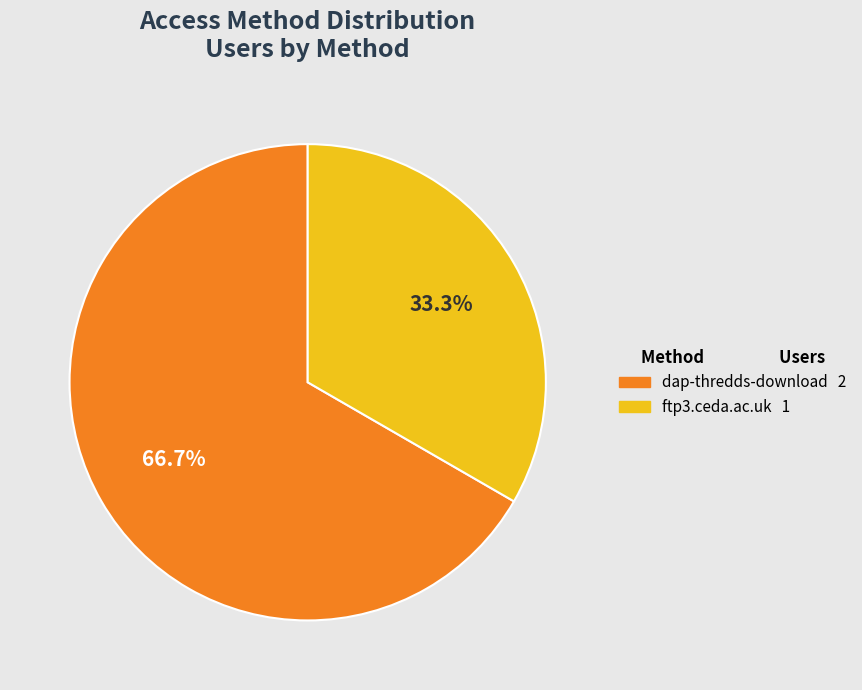

How many segments does this pie chart have?

2